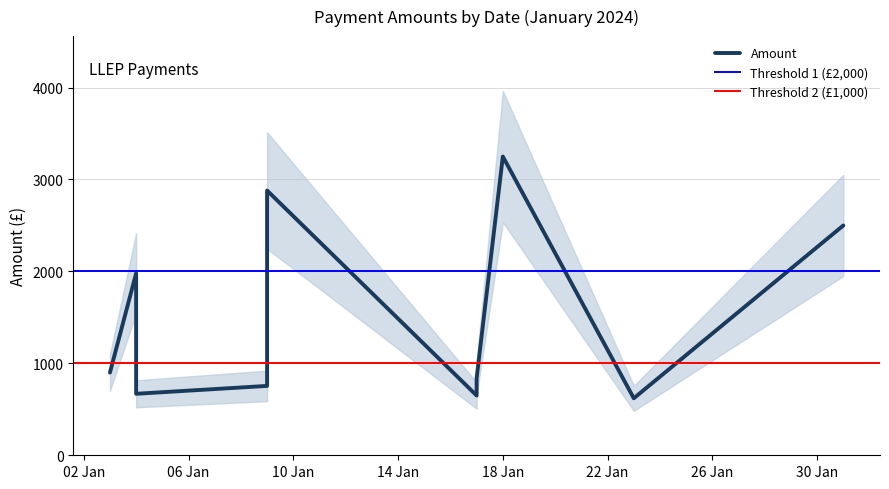

Which label corresponds to the largest value in the chart?

2024-01-18